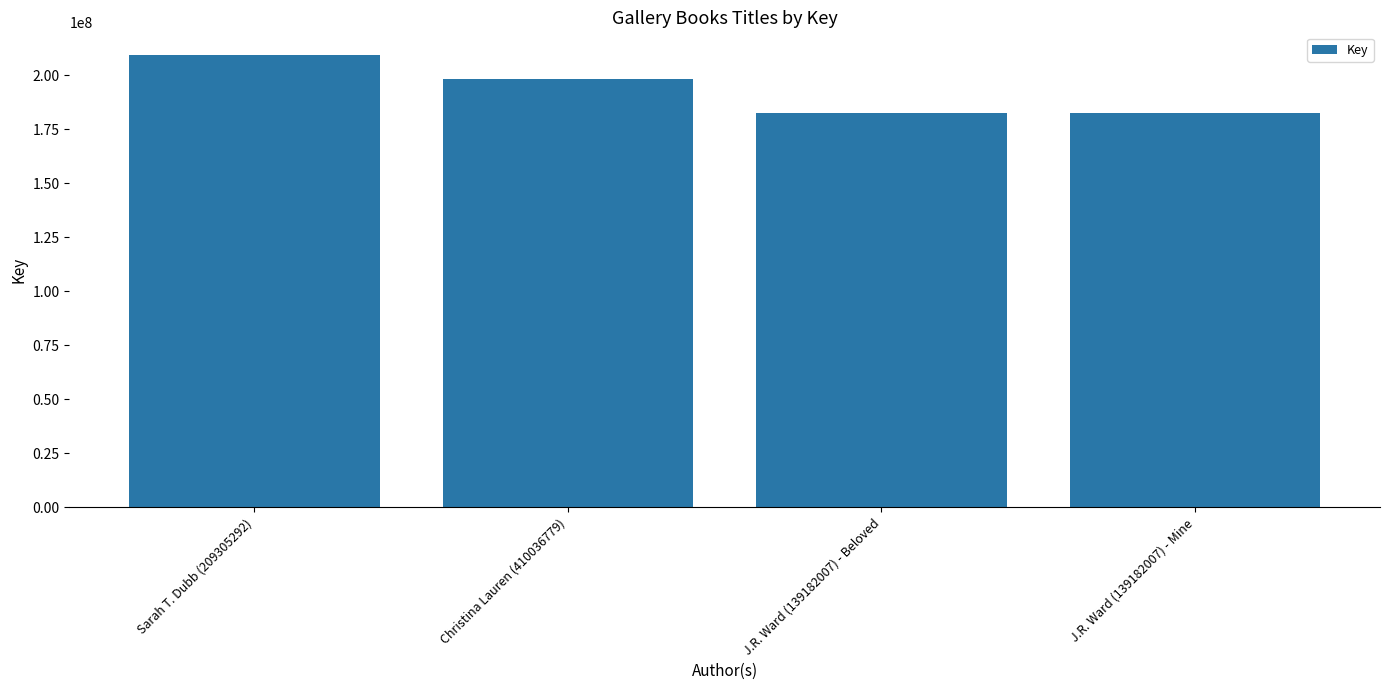

What is the label of the 3rd bar from the left?

J.R. Ward (139182007) - Beloved